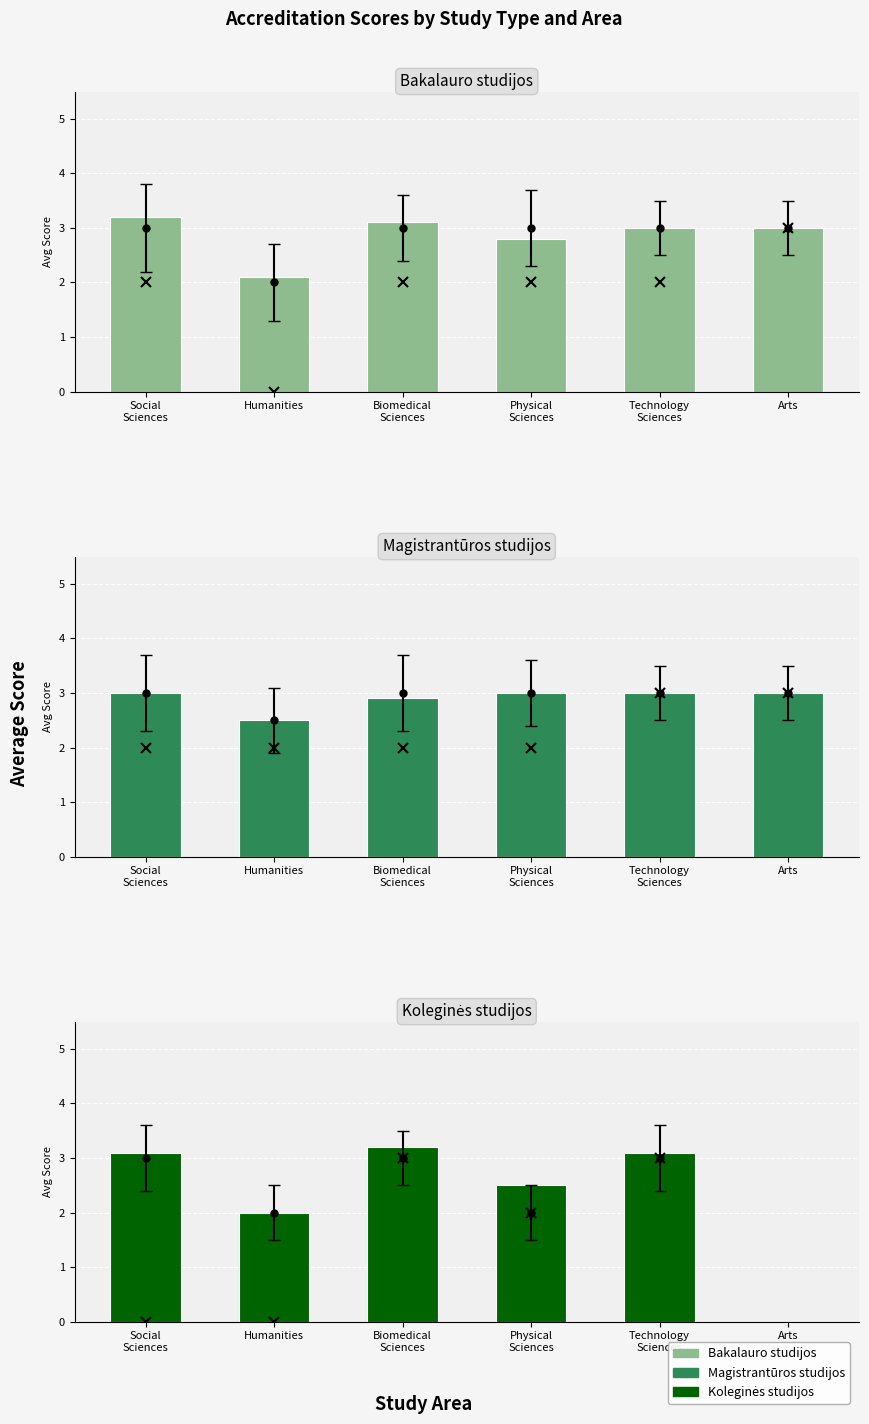

At which label does Koleginės studijos reach its peak?

Biomedical
Sciences